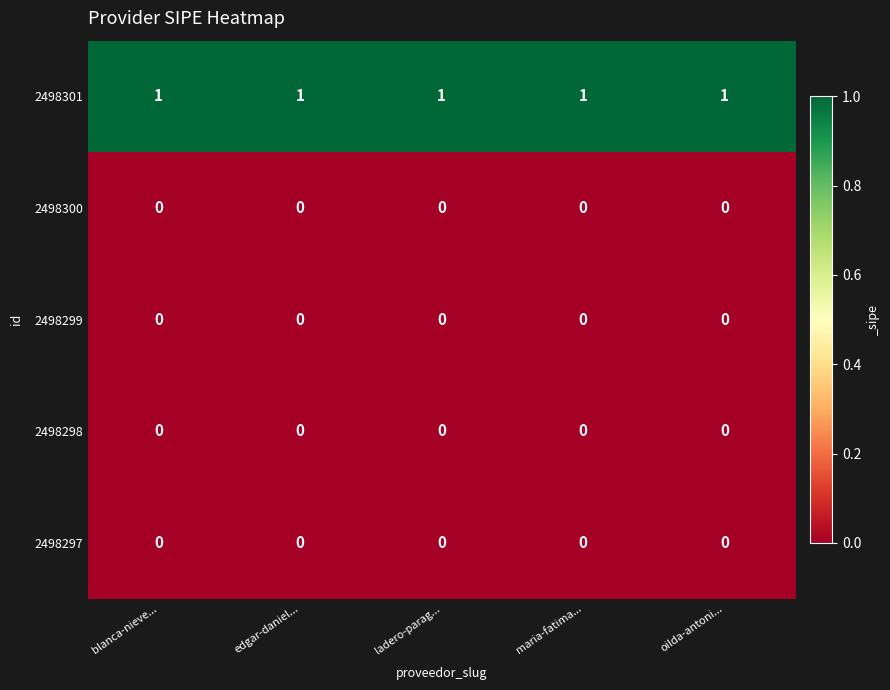

At how many categories does at least one series exceed 0?

5